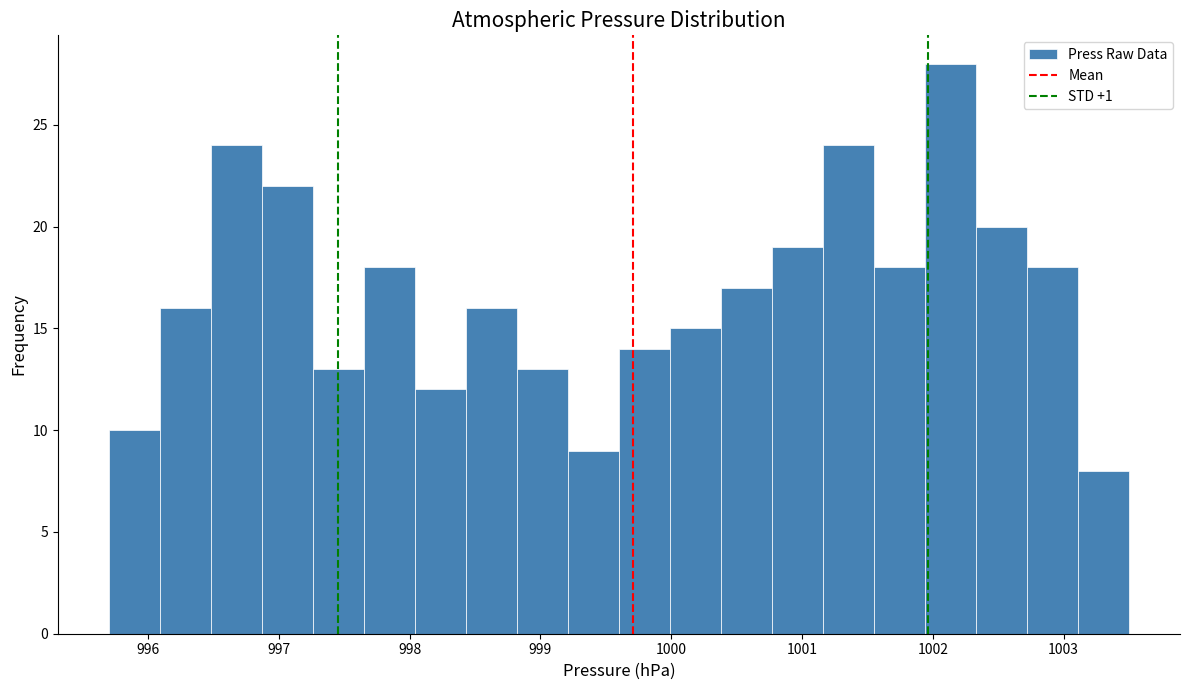

Around what value on the x-axis is the tallest bar? Give the approximate position of its centre, as read against the axis.

1002.1